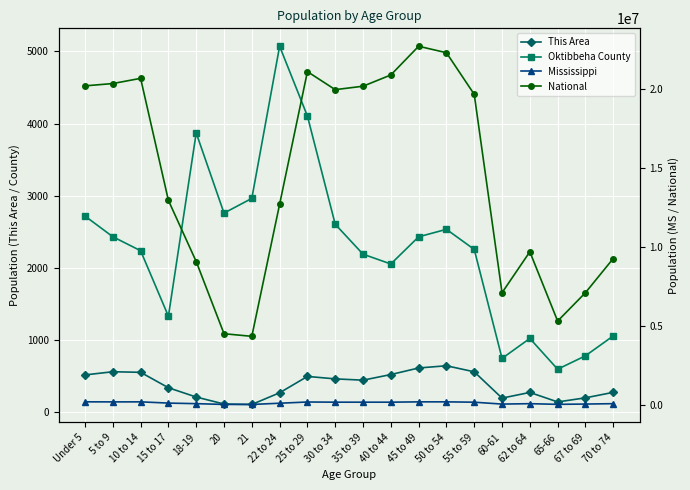

True or false: Oktibbeha County has more than 0 interior local peaks.

True